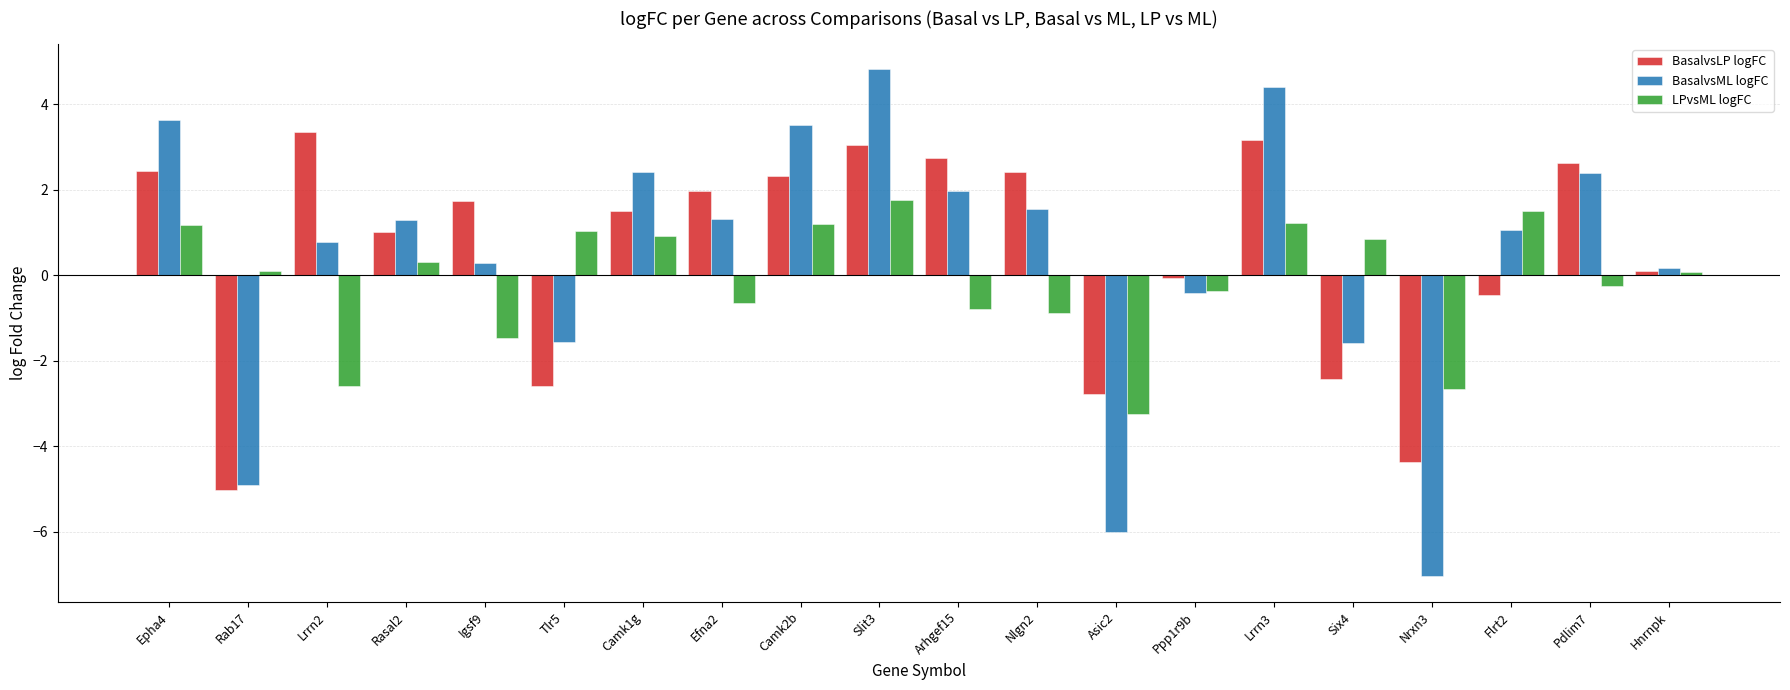

Rank the series by their maximum value, from highest to lowest.

BasalvsML logFC, BasalvsLP logFC, LPvsML logFC